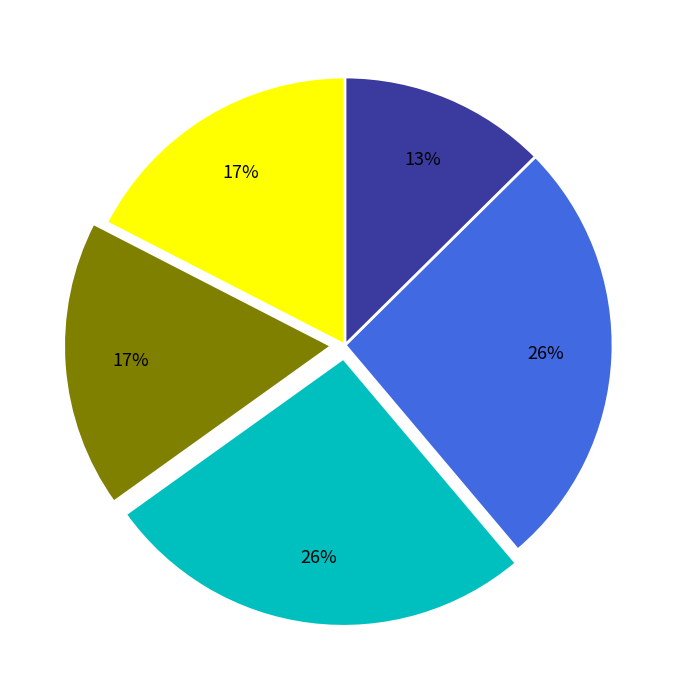

Is there a majority slice in this chart?

No